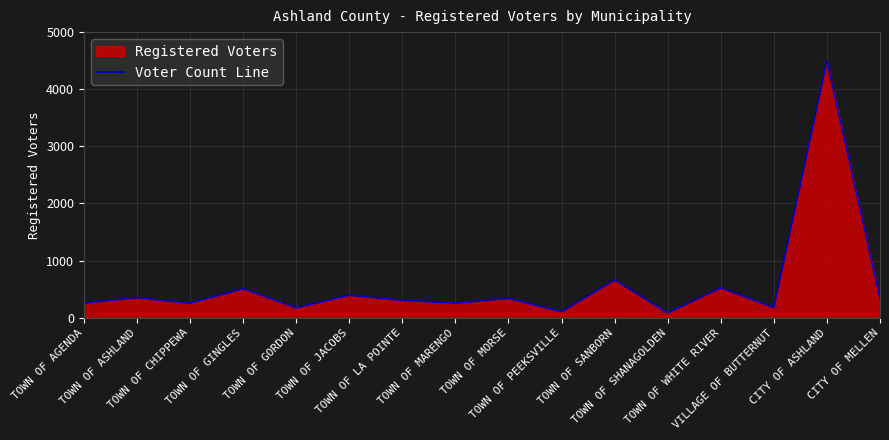

What position from the left is TOWN OF MORSE?

9